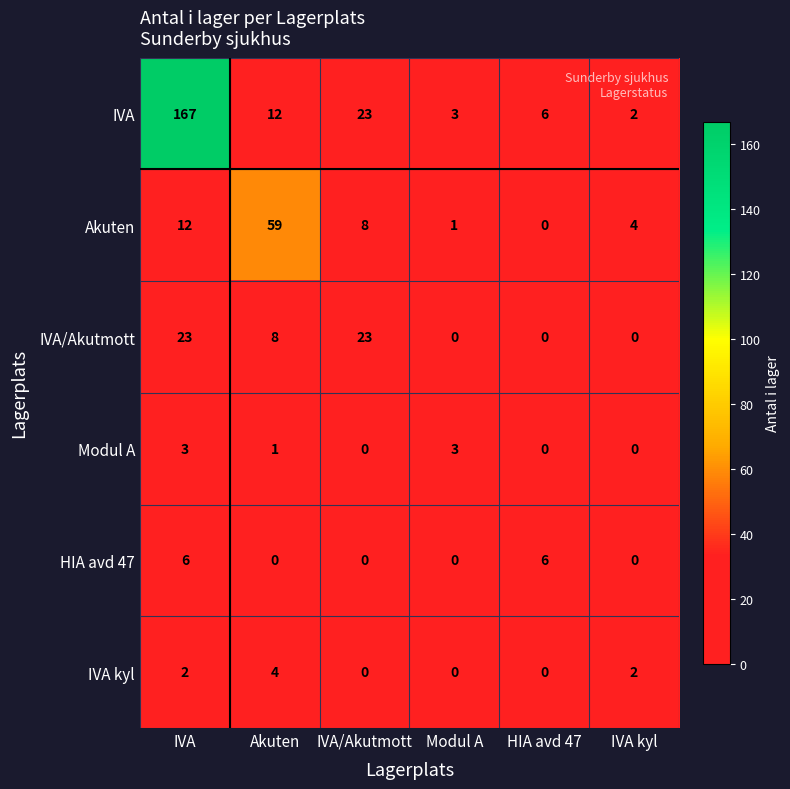

What is the average value of the IVA/Akutmott series?

9